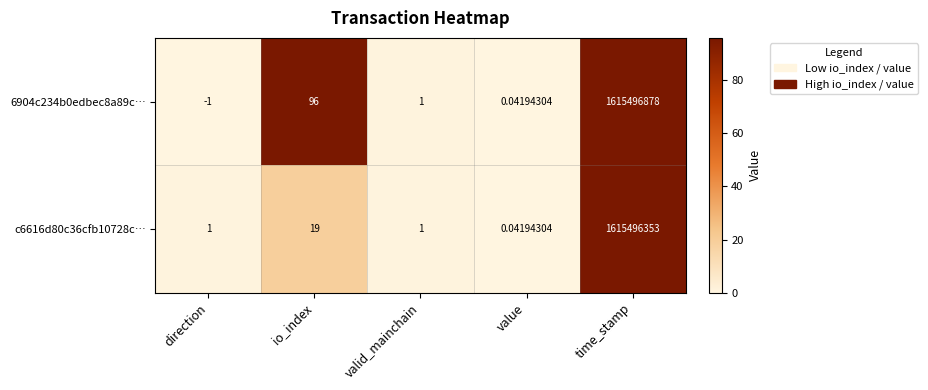

Which category has the lowest value in the 6904c234b0edbec8a89c… series?

direction